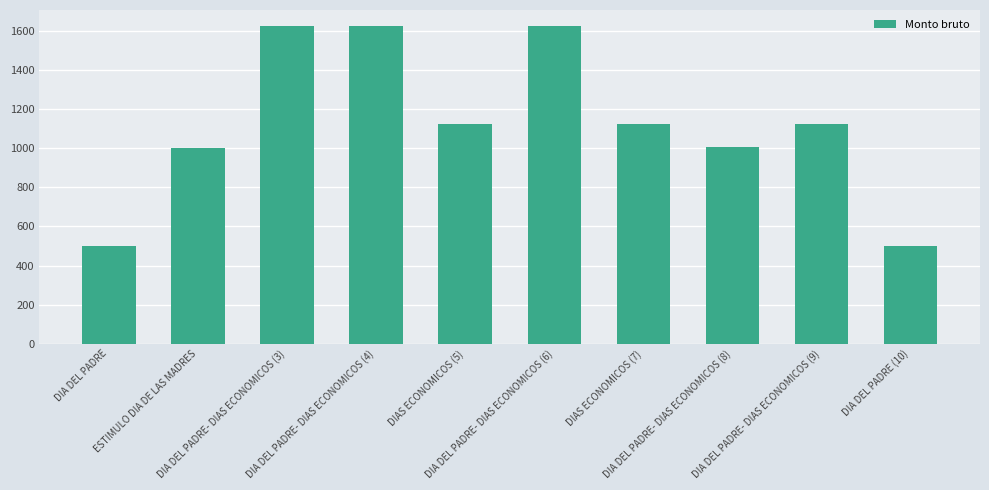

What is the difference between the maximum and second lowest values?

1126.8